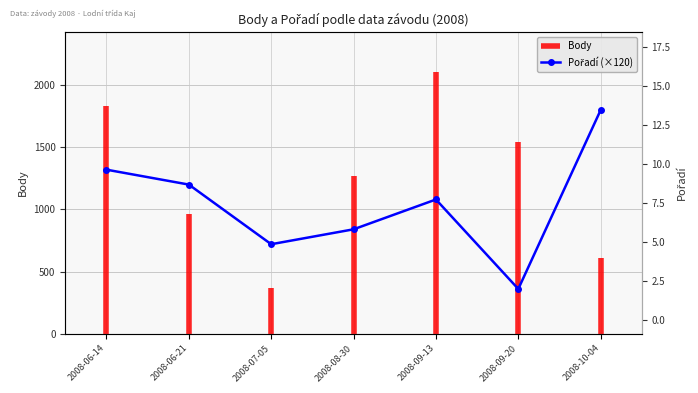

Count the number of values greater than 1080.

3